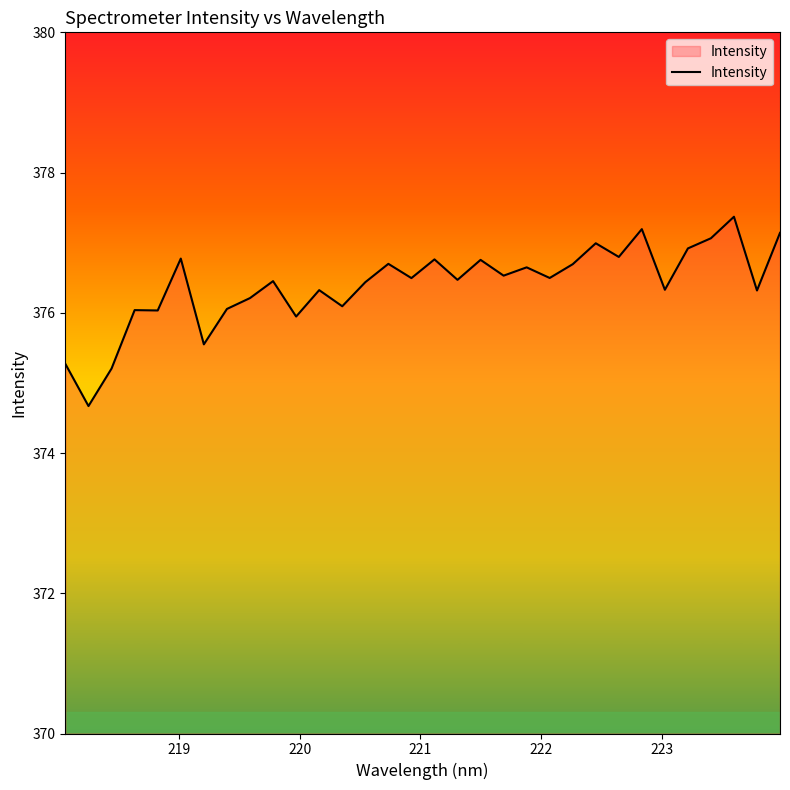

What is the greatest value displayed?

377.4